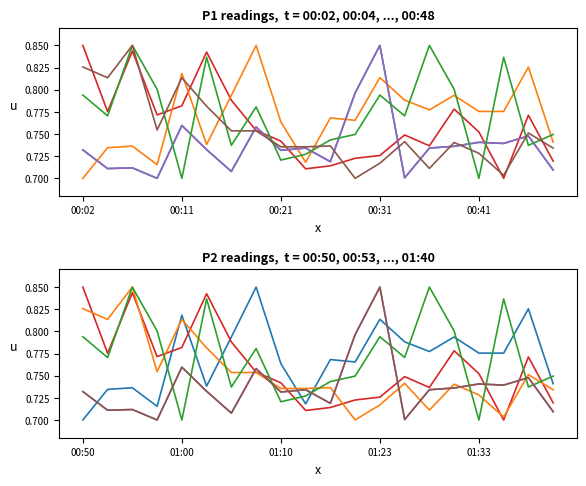

Which series changed the most between 5 and 15?

P1_h01